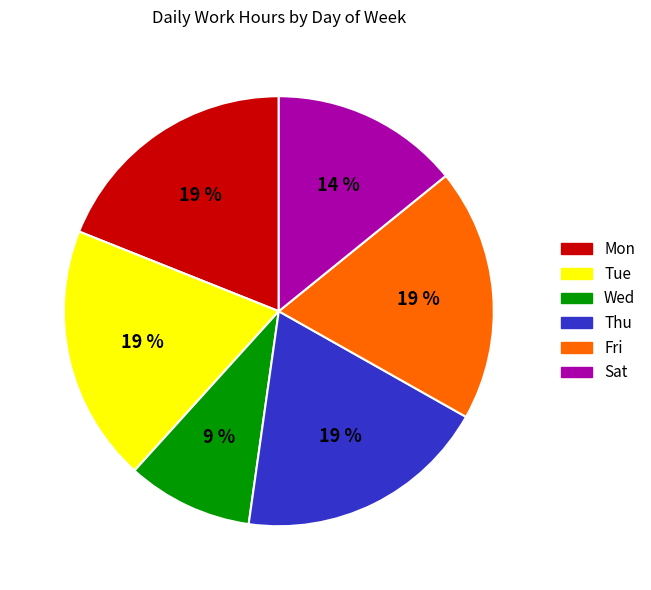

True or false: Wed accounts for 24% of the total.

False